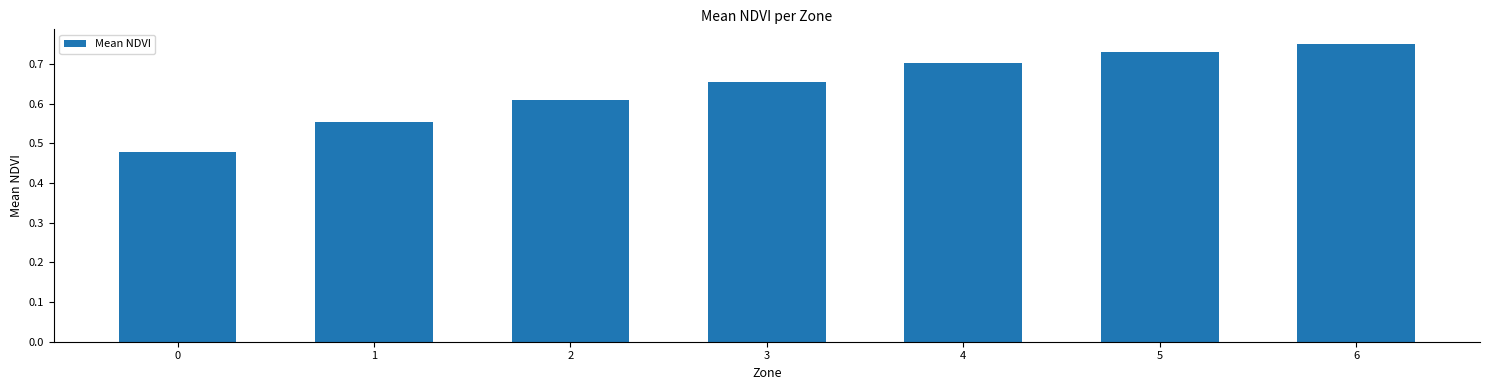

The value at 4 is 0.9. True or false?

False